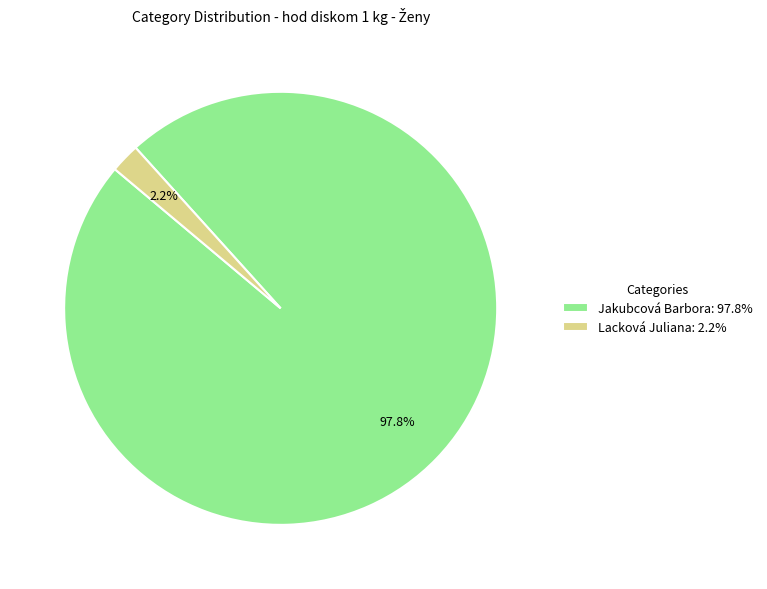

Is there any slice that represents more than half of the pie?

Yes